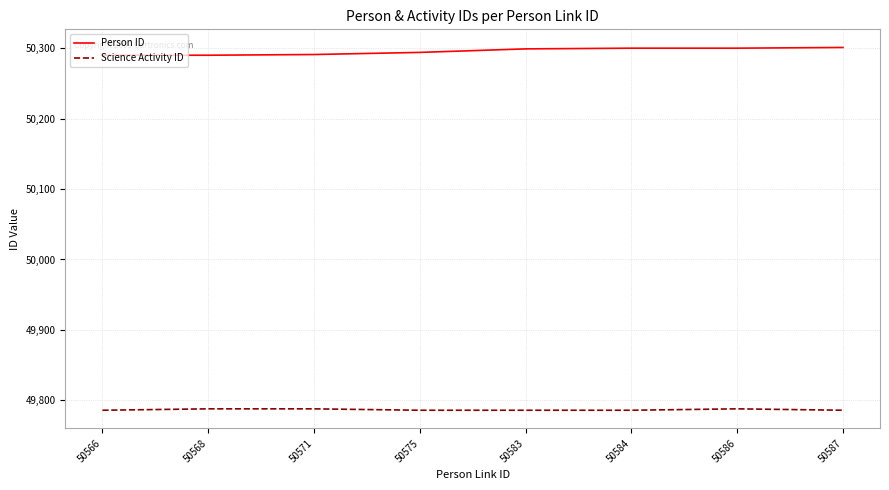

What is the highest value of the Science Activity ID series?

49788